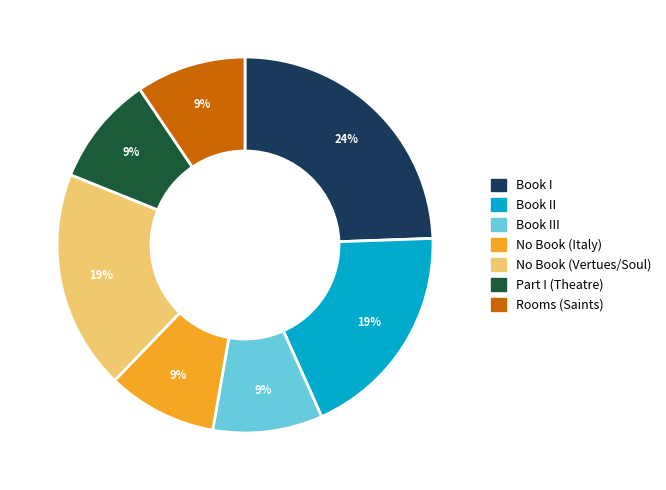

To the nearest percent, what percentage of the pie is Book I?

24%